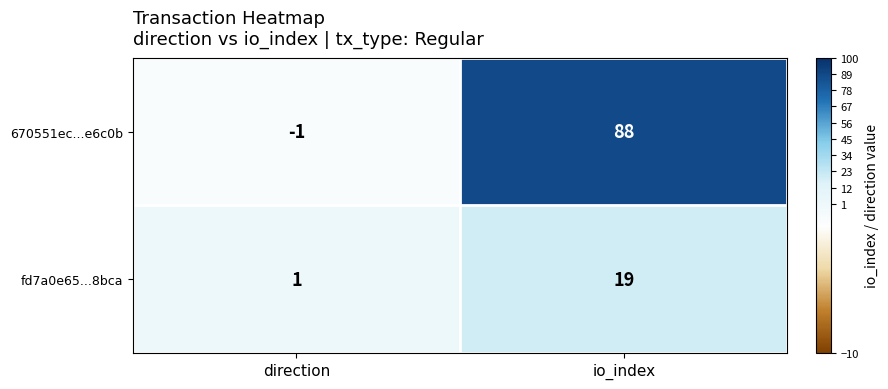

What is the difference between the highest and lowest values at direction?

2